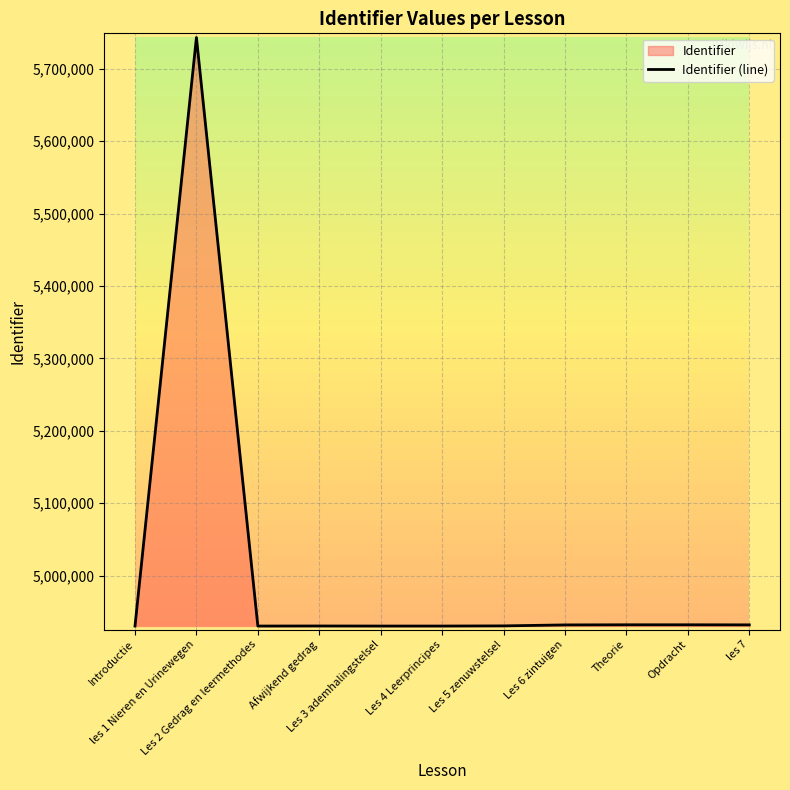

Which category has the highest value across all series?

les 1 Nieren en Urinewegen